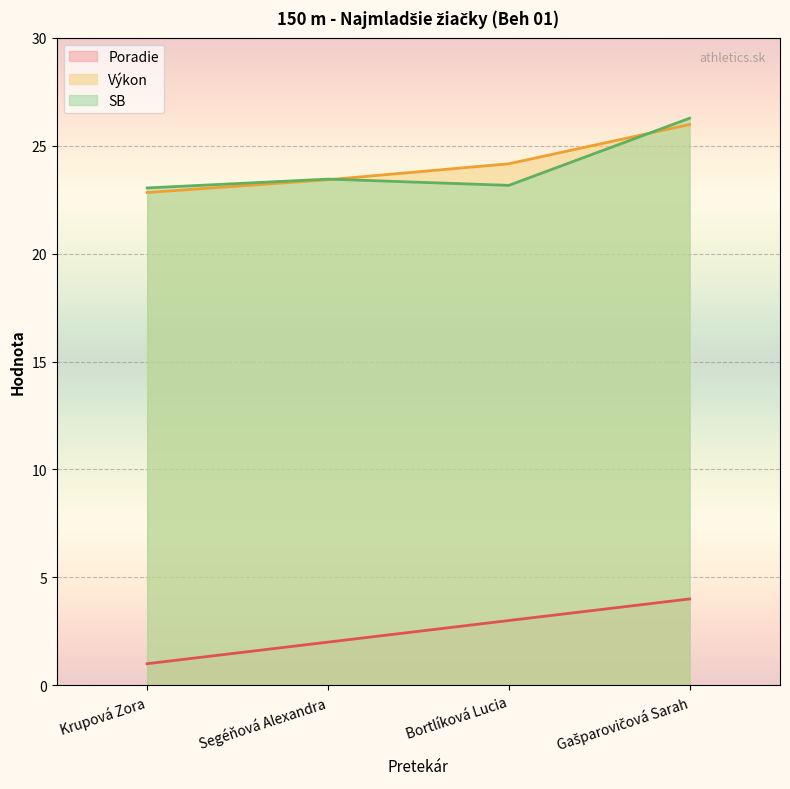

At which label is Výkon closest to 24?

Bortlíková Lucia